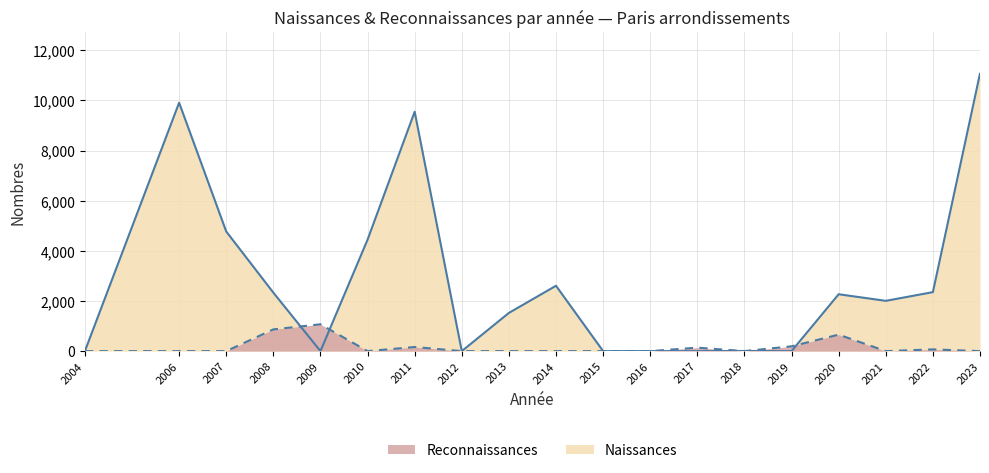

List the series in order of their peak value, highest first.

Naissances, Reconnaissances